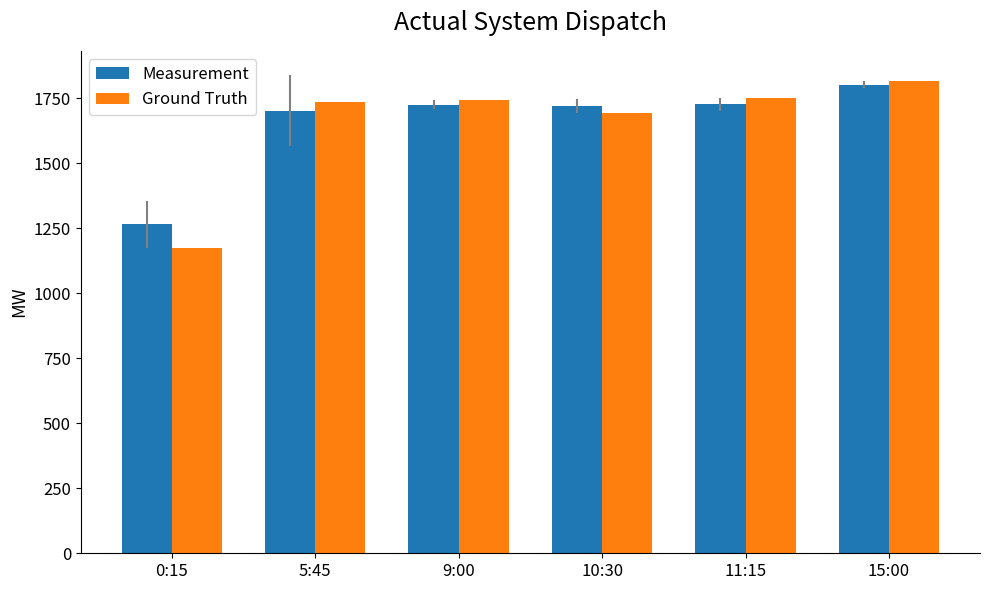

What is the sum of all Ground Truth values?

9915